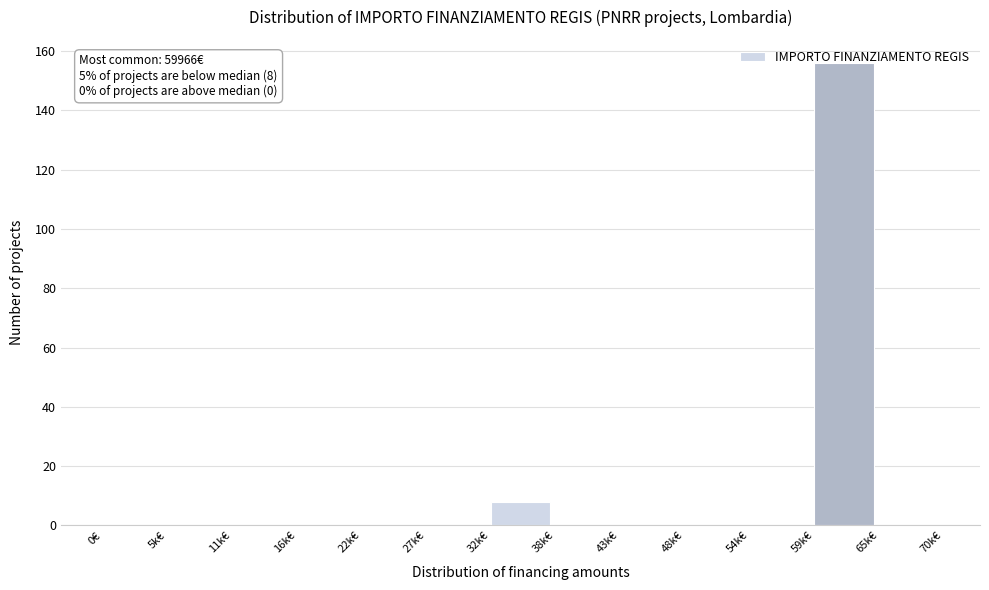

What is the greatest value displayed?

156